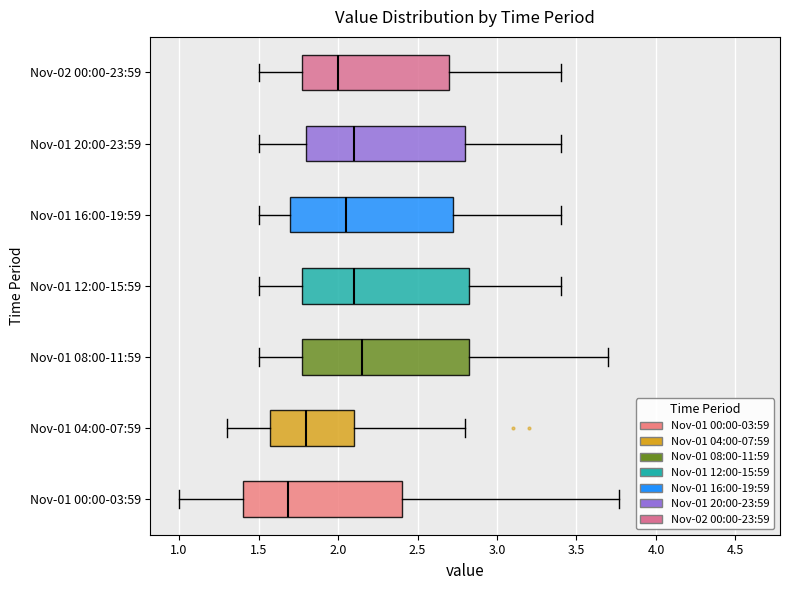

Reading bottom to top, read every box against the x-axis: the position of its median line, the range the box covers, and the ends of its whiskers. The values are not printed on the chart, so give them approximately, as read against the axis.

Nov-01 00:00-03:59: median 1.70, box 1.40 to 2.40, whiskers 1.00 to 3.75
Nov-01 04:00-07:59: median 1.80, box 1.60 to 2.10, whiskers 1.30 to 2.80
Nov-01 08:00-11:59: median 2.15, box 1.80 to 2.85, whiskers 1.50 to 3.70
Nov-01 12:00-15:59: median 2.10, box 1.80 to 2.85, whiskers 1.50 to 3.40
Nov-01 16:00-19:59: median 2.05, box 1.70 to 2.75, whiskers 1.50 to 3.40
Nov-01 20:00-23:59: median 2.10, box 1.80 to 2.80, whiskers 1.50 to 3.40
Nov-02 00:00-23:59: median 2.00, box 1.80 to 2.70, whiskers 1.50 to 3.40